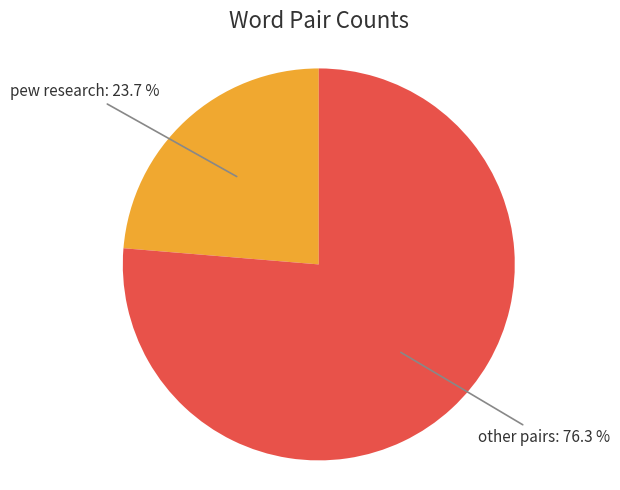

Is there any slice that represents more than half of the pie?

Yes